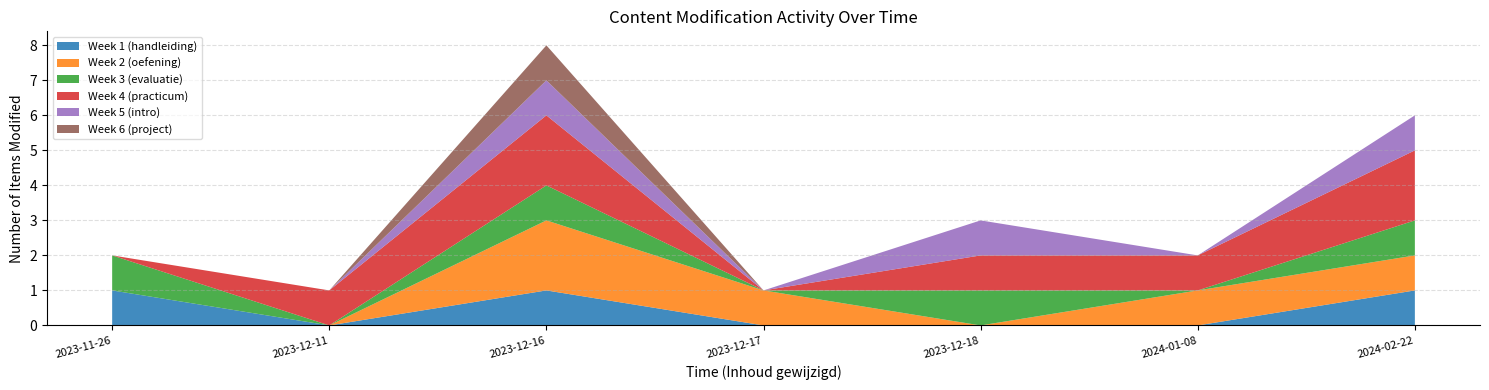

The Week 1 (handleiding) series shows -1 at 2023-12-17. True or false?

False